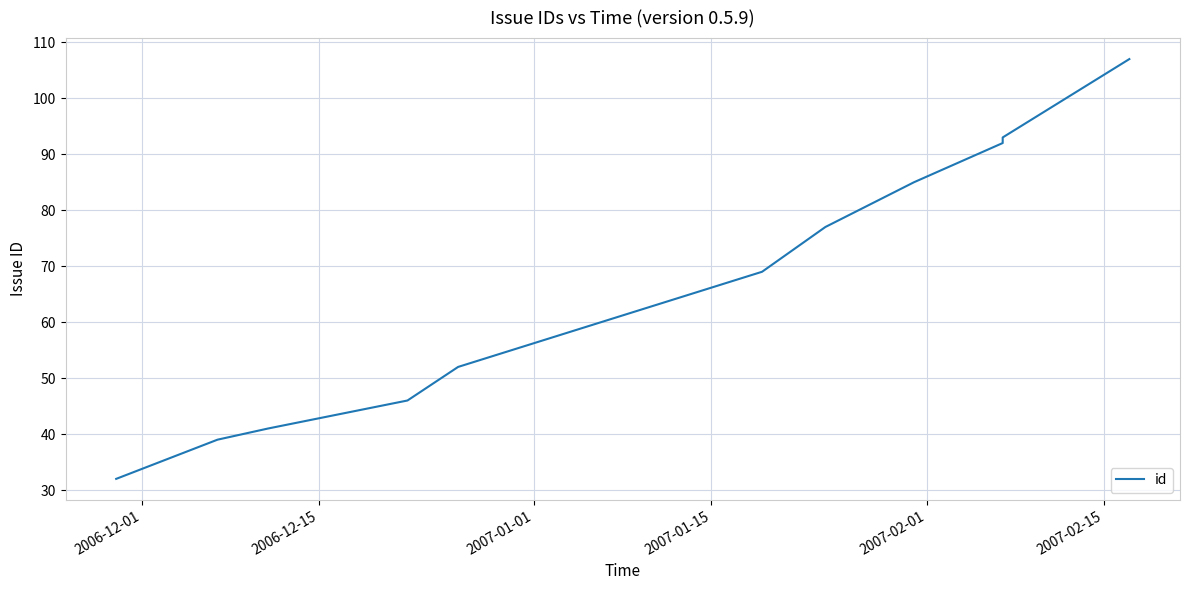

What is the maximum value shown in the chart?

107